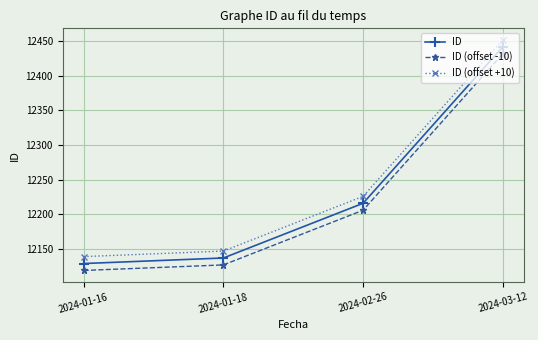

The ID (offset +10) series shows 5216 at 2024-03-12. True or false?

False